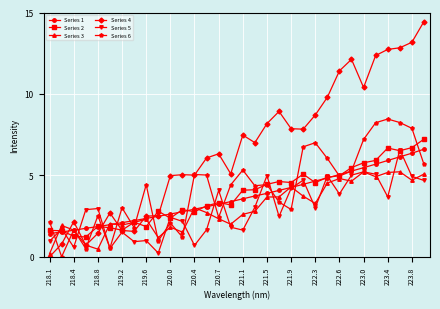

What is the value of the Series 4 point at the 31st from the left?

13.2